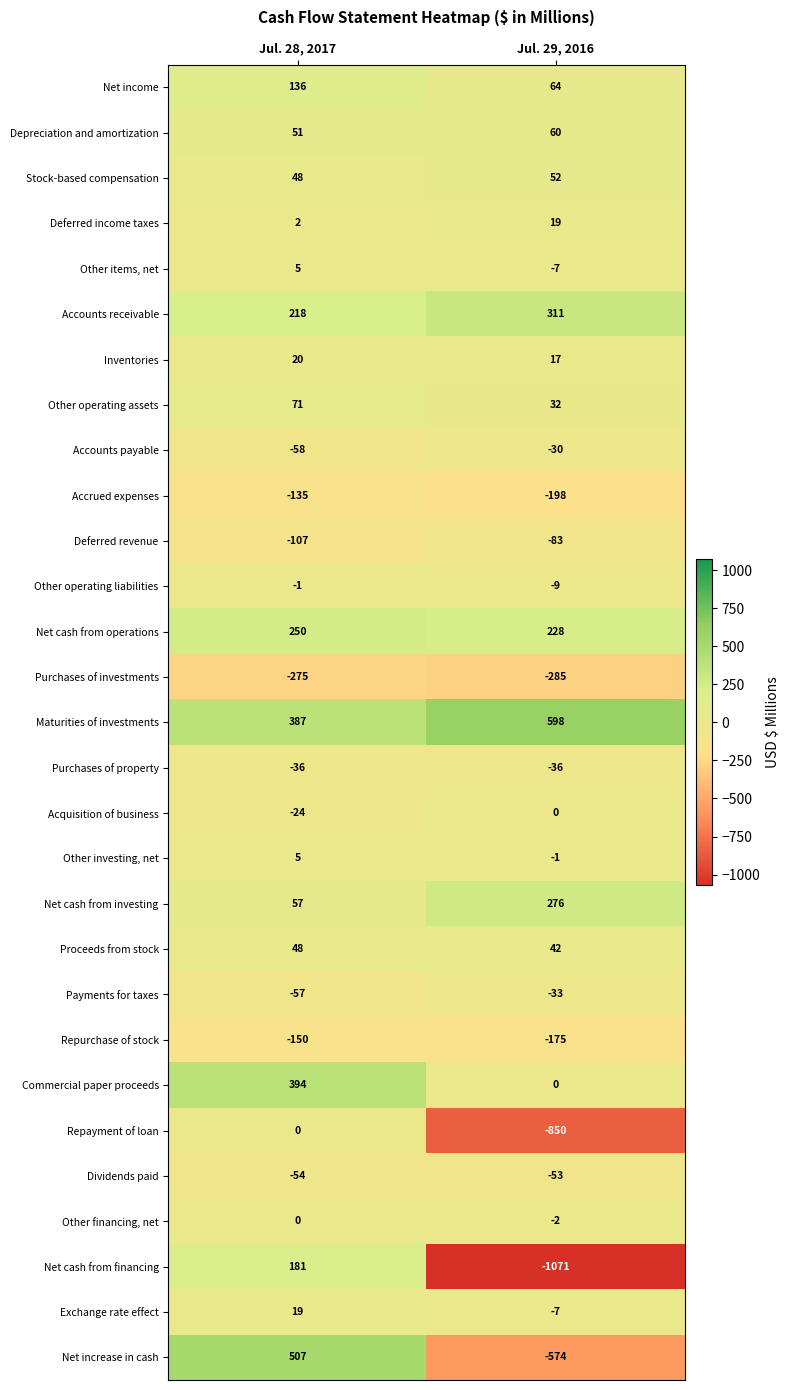

How many data points does each series have?

2